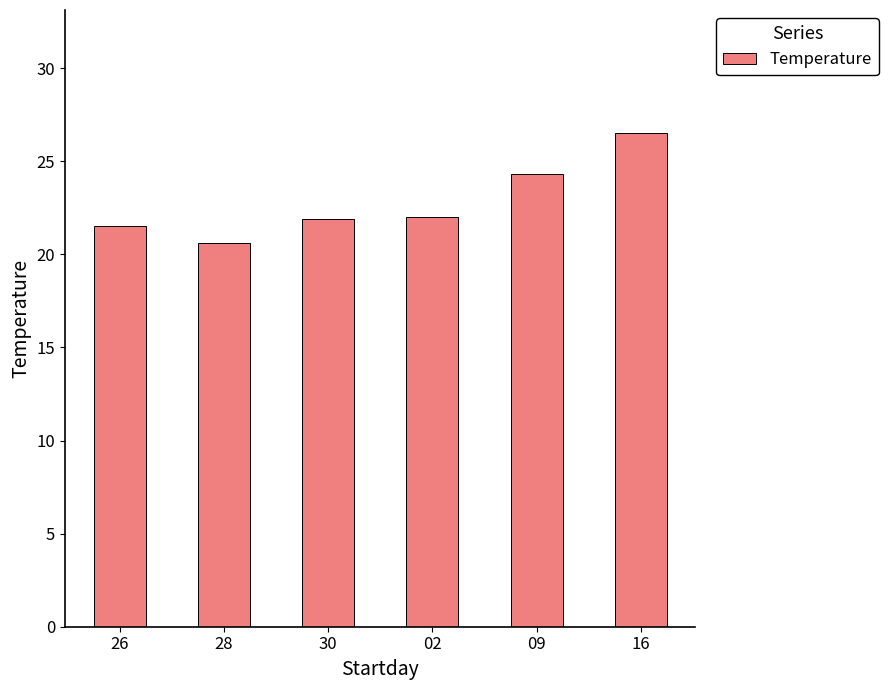

What is the change in value from 28 to 02?

+1.4